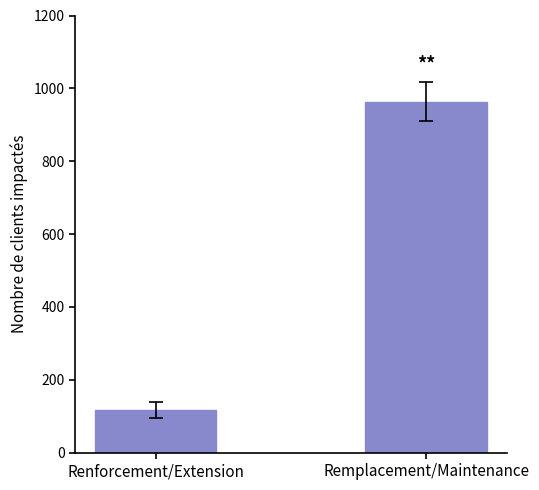

How many series are shown in this chart?

1